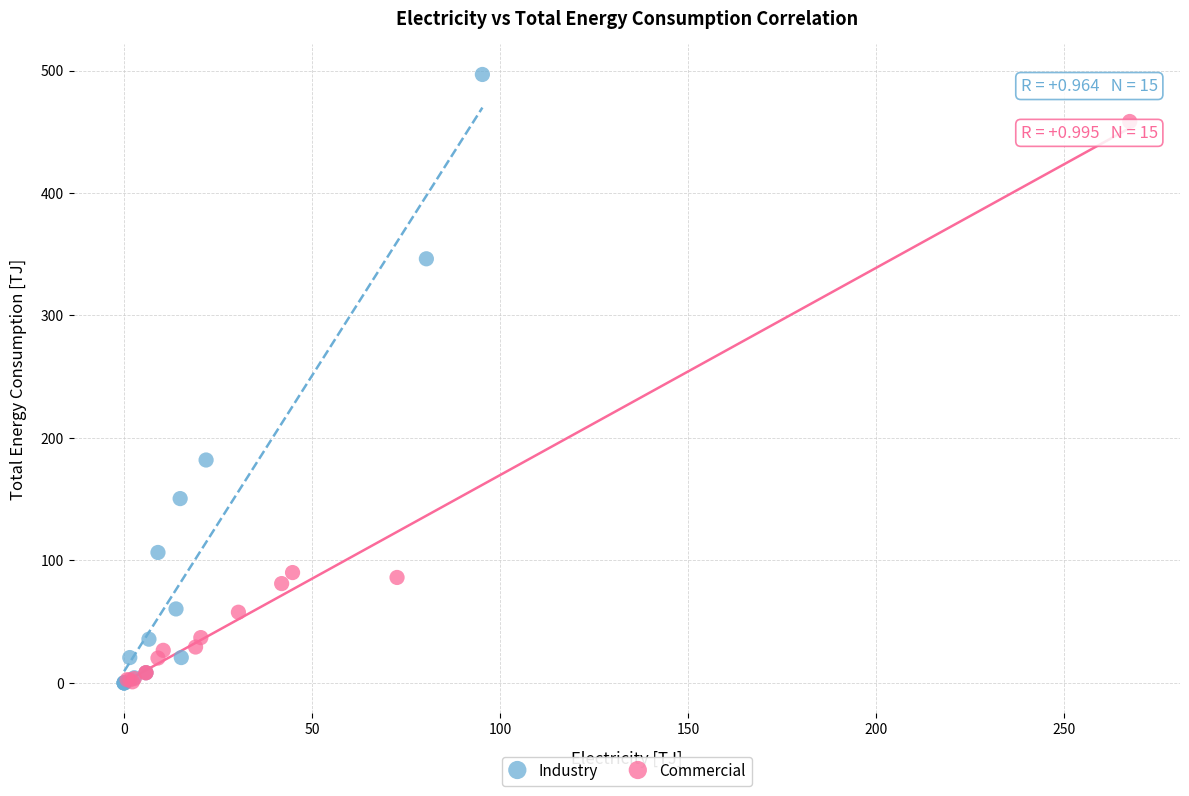

Which series reaches the maximum Y coordinate?

Industry